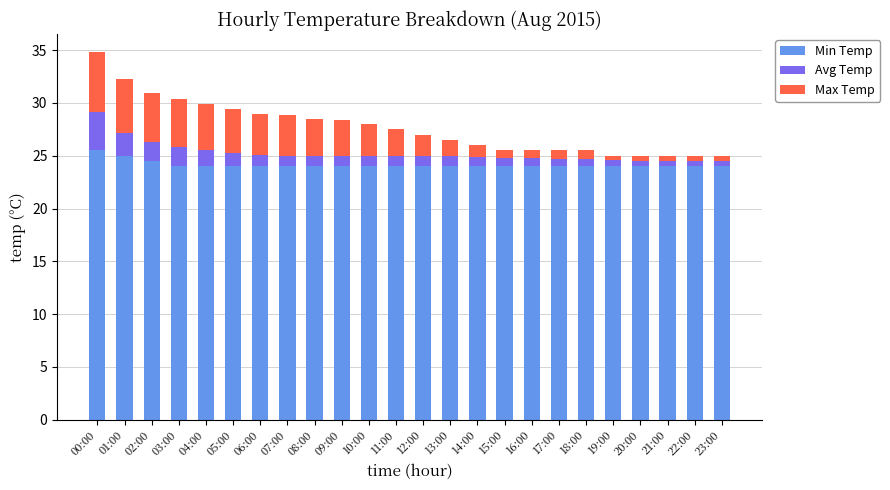

What is the total value across all series at 14:00?

26.0